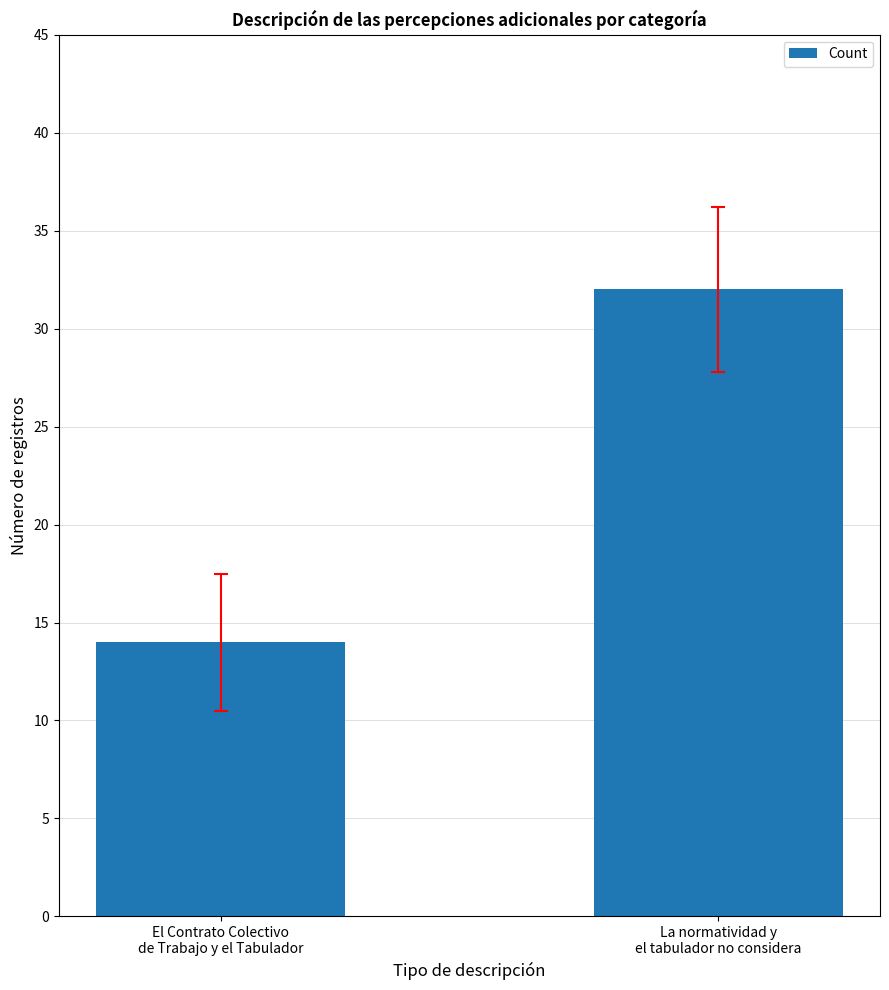

What is the difference between the values at La normatividad y
el tabulador no considera and El Contrato Colectivo
de Trabajo y el Tabulador?

18